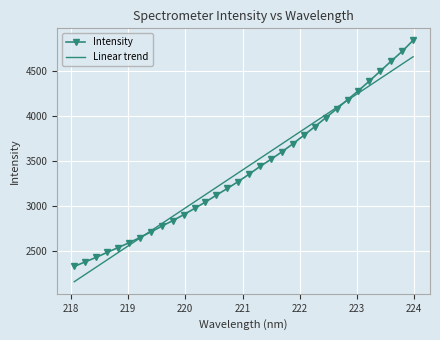

Which series has the widest spread of values?

Intensity